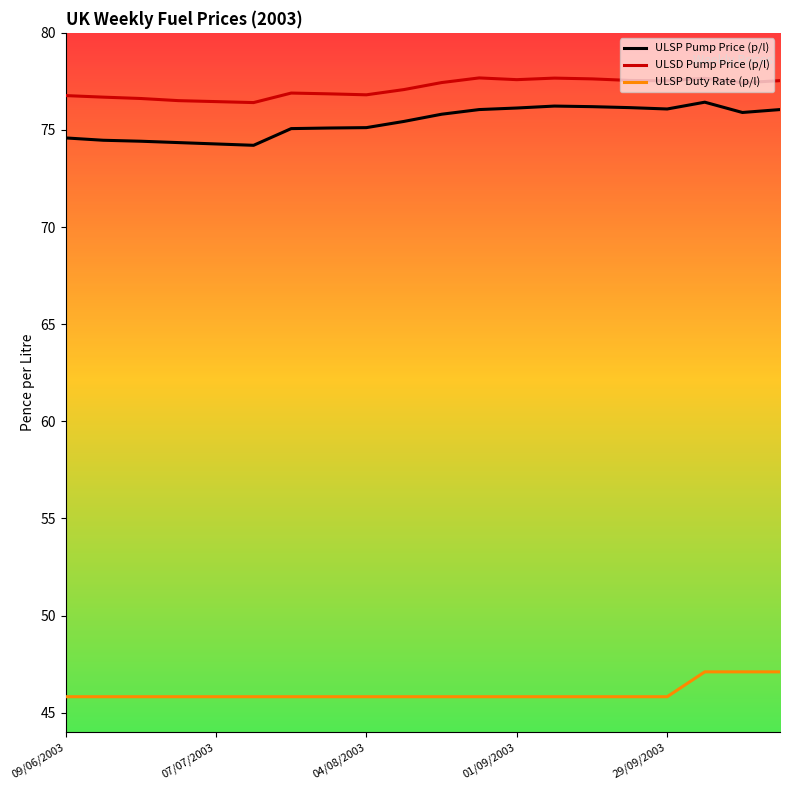

True or false: ULSP Duty Rate (p/l) and ULSD Pump Price (p/l) cross at least once.

False